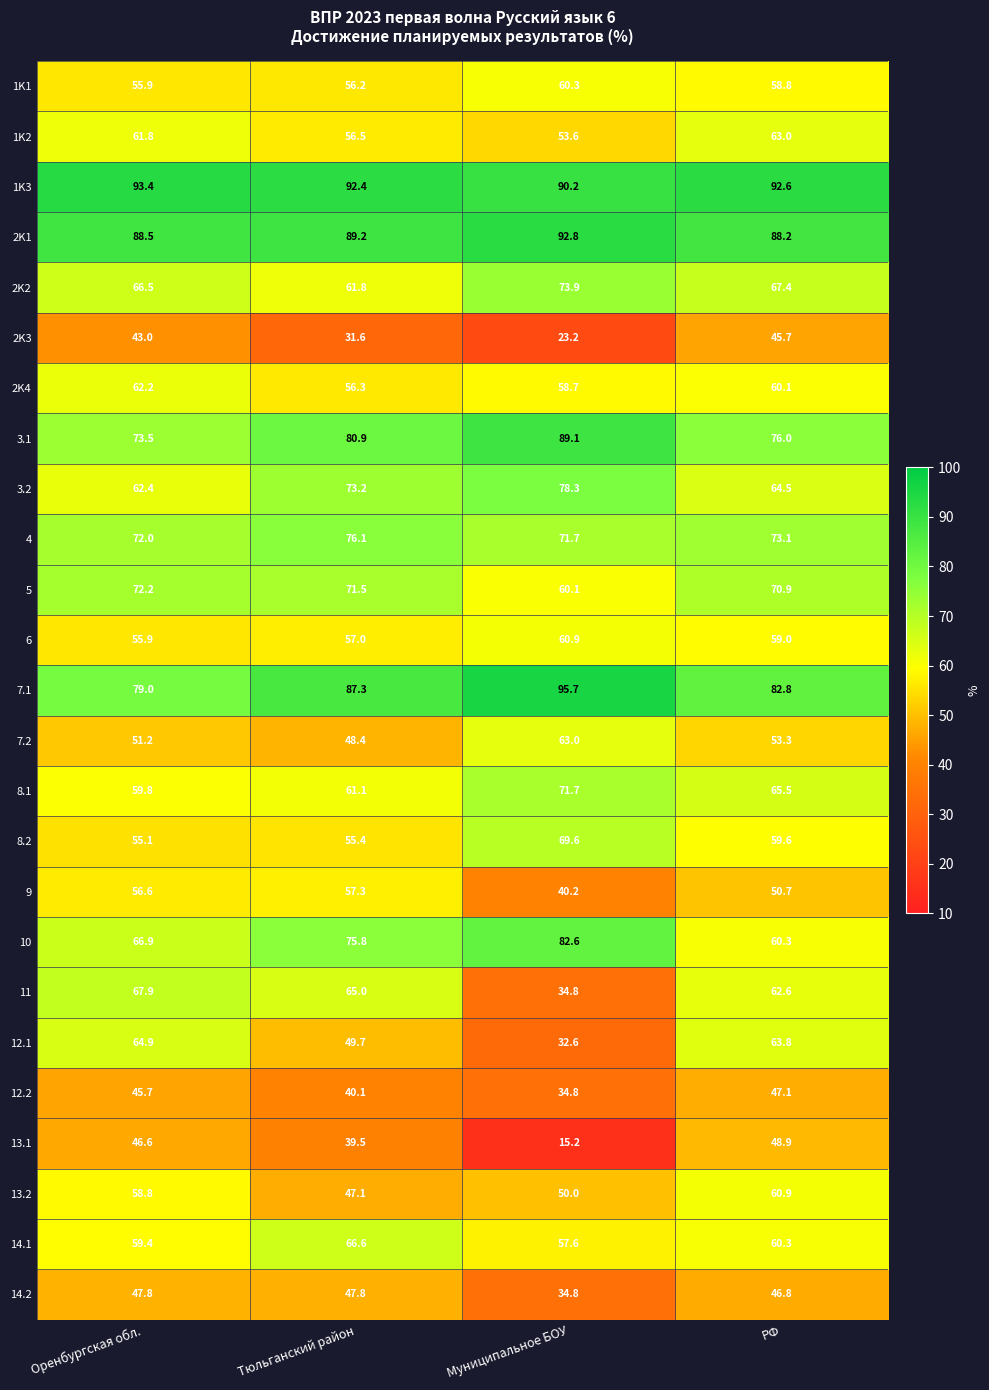

How many distinct data groups are displayed?

25